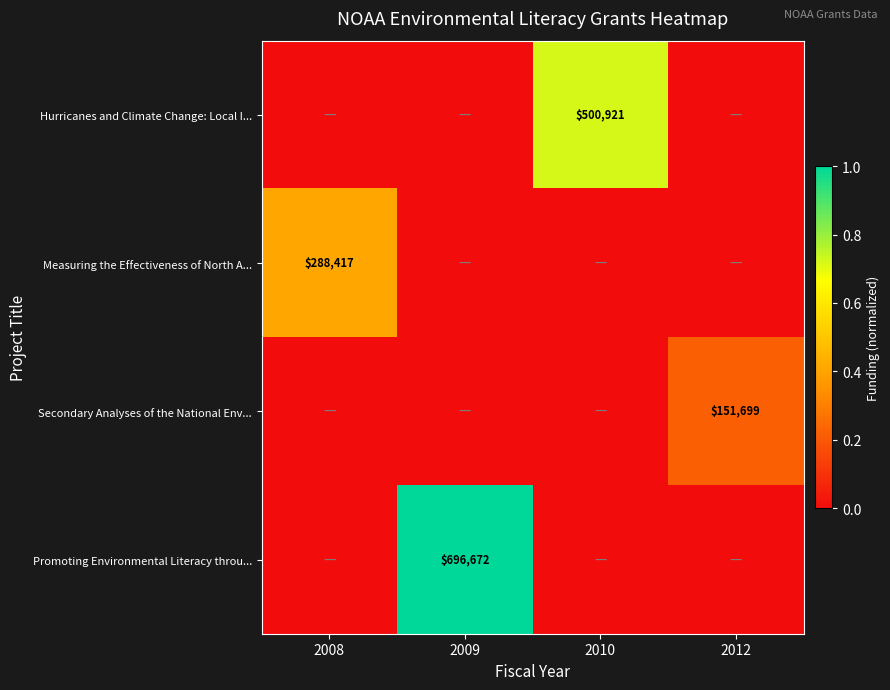

Is it true that Hurricanes and Climate Change: Local I... equals 872091 at 2010?

False